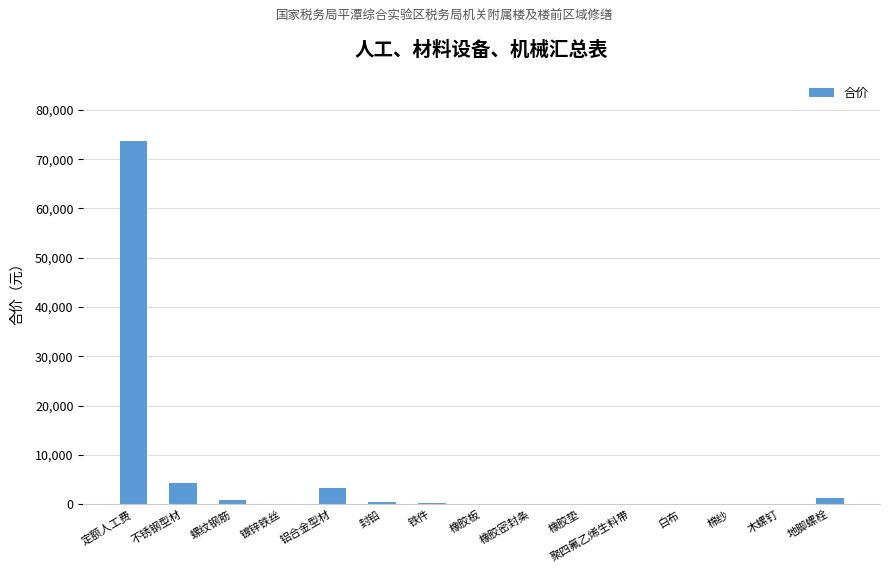

At which category does the chart reach its peak across all series?

定额人工费